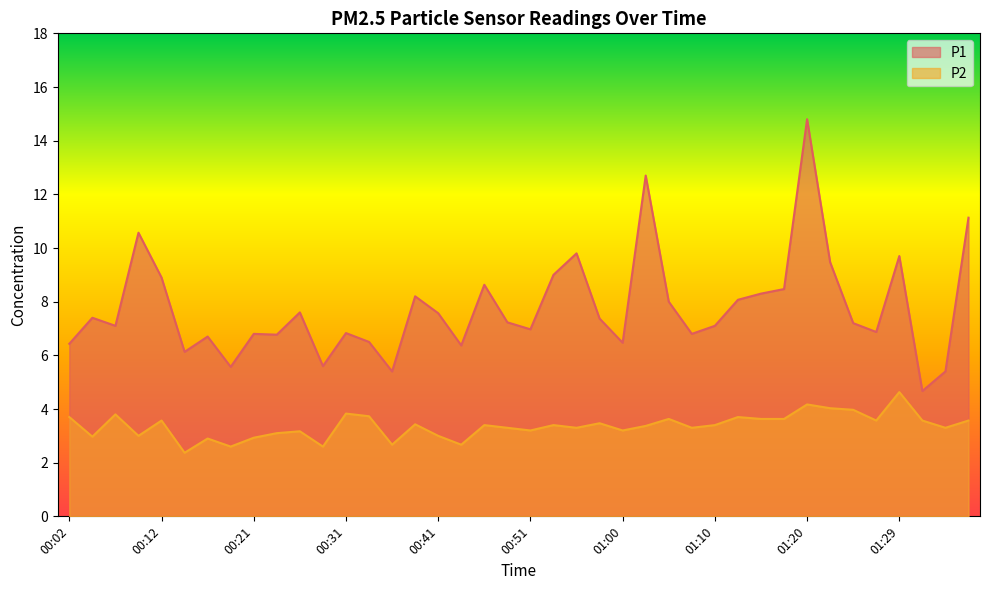

Reading left to right, extract all data points from this chart.

P1: 00:02=6.4	00:04=7.4	00:07=7.1	00:09=10.6	00:12=8.9	00:14=6.1	00:16=6.7	00:19=5.6	00:21=6.8	00:24=6.8	00:26=7.6	00:29=5.6	00:31=6.8	00:34=6.5	00:36=5.4	00:38=8.2	00:41=7.6	00:43=6.4	00:46=8.6	00:48=7.2	00:51=7.0	00:53=9.0	00:55=9.8	00:58=7.4	01:00=6.5	01:03=12.7	01:05=8.0	01:08=6.8	01:10=7.1	01:12=8.1	01:15=8.3	01:17=8.5	01:20=14.8	01:22=9.5	01:25=7.2	01:27=6.9	01:29=9.7	01:32=4.7	01:34=5.4	01:37=11.1
P2: 00:02=3.7	00:04=3.0	00:07=3.8	00:09=3.0	00:12=3.6	00:14=2.4	00:16=2.9	00:19=2.6	00:21=2.9	00:24=3.1	00:26=3.2	00:29=2.6	00:31=3.8	00:34=3.7	00:36=2.7	00:38=3.4	00:41=3.0	00:43=2.7	00:46=3.4	00:48=3.3	00:51=3.2	00:53=3.4	00:55=3.3	00:58=3.5	01:00=3.2	01:03=3.4	01:05=3.6	01:08=3.3	01:10=3.4	01:12=3.7	01:15=3.6	01:17=3.6	01:20=4.2	01:22=4.0	01:25=4.0	01:27=3.6	01:29=4.6	01:32=3.6	01:34=3.3	01:37=3.6